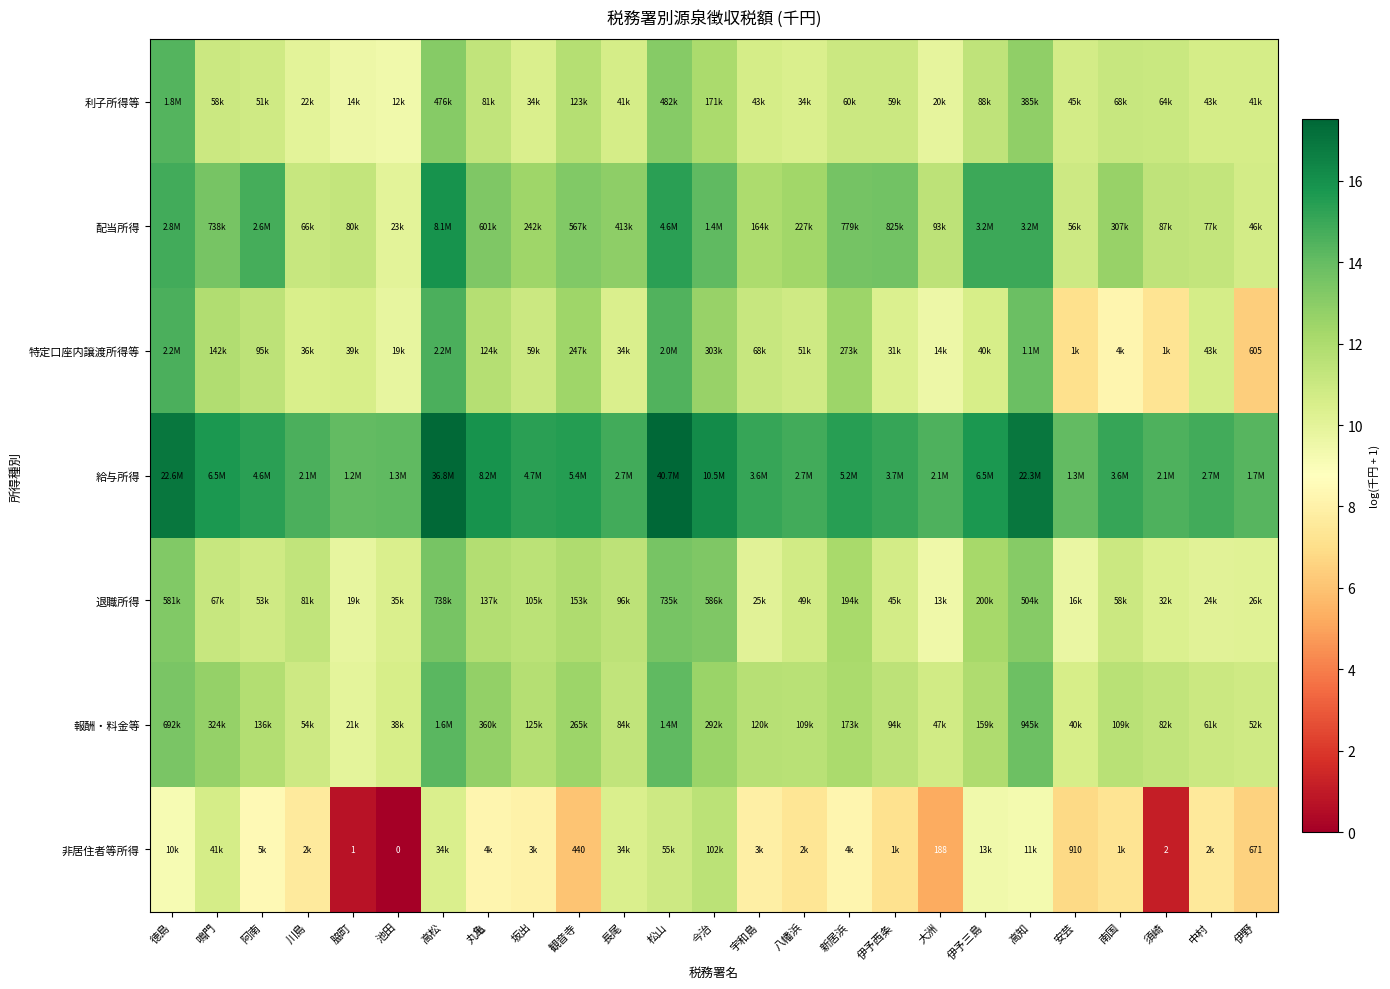

At which label does 特定口座内譲渡所得等 first exceed 10?

徳島